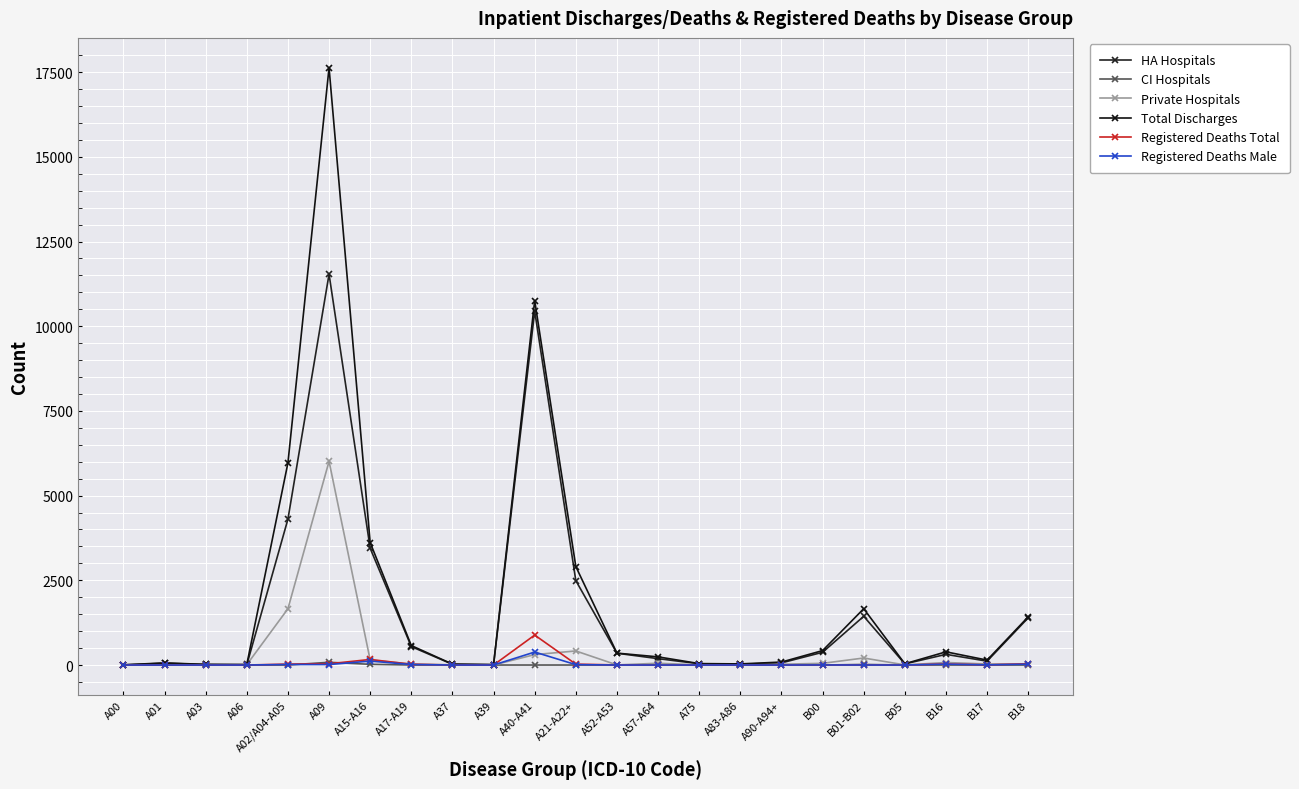

What is the value of the HA Hospitals point at the 16th from the left?

23